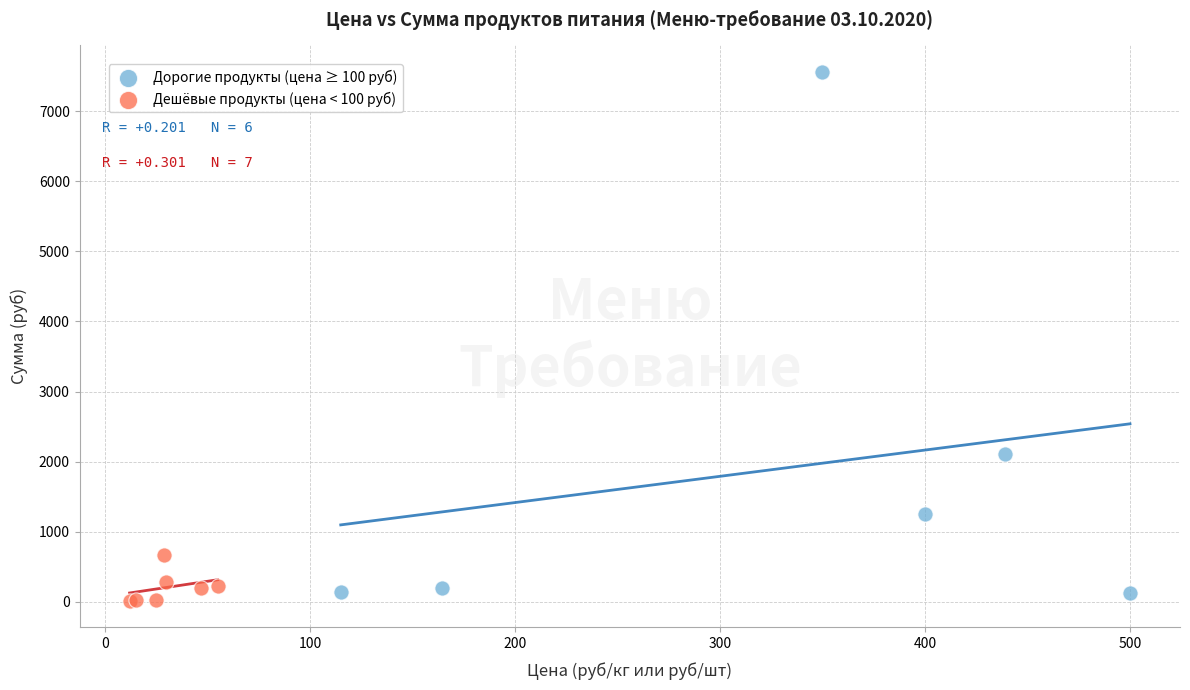

Which series contains the lowest Y value?

Дешёвые продукты (цена < 100 руб)